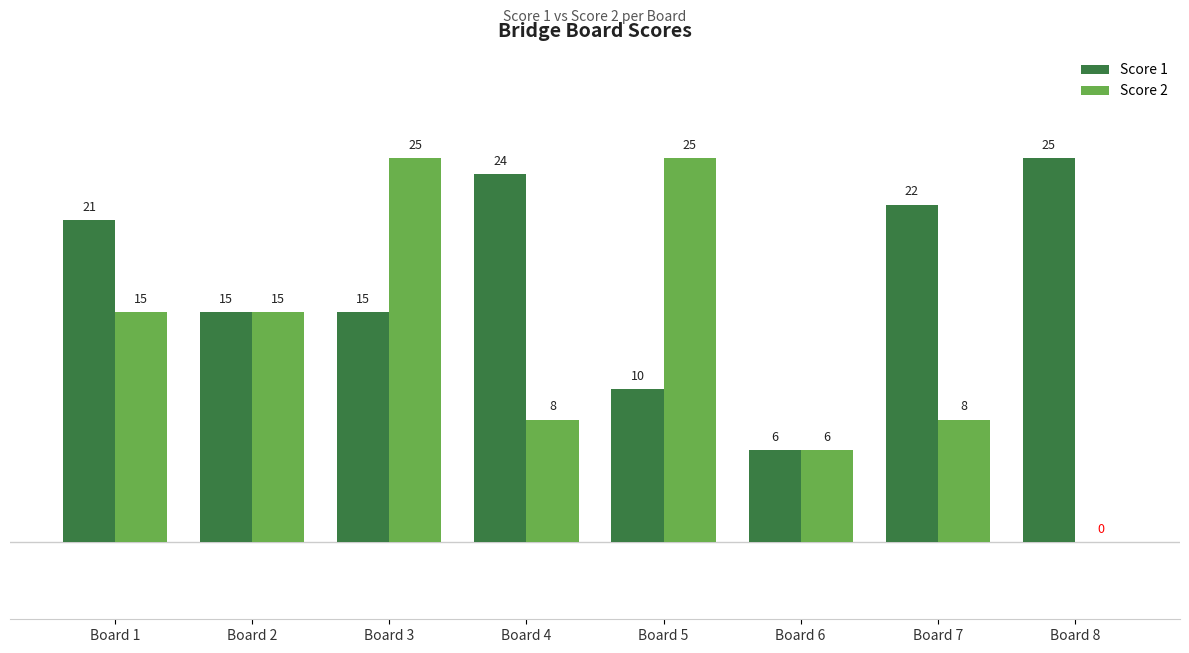

Which series has the widest spread of values?

Score 2